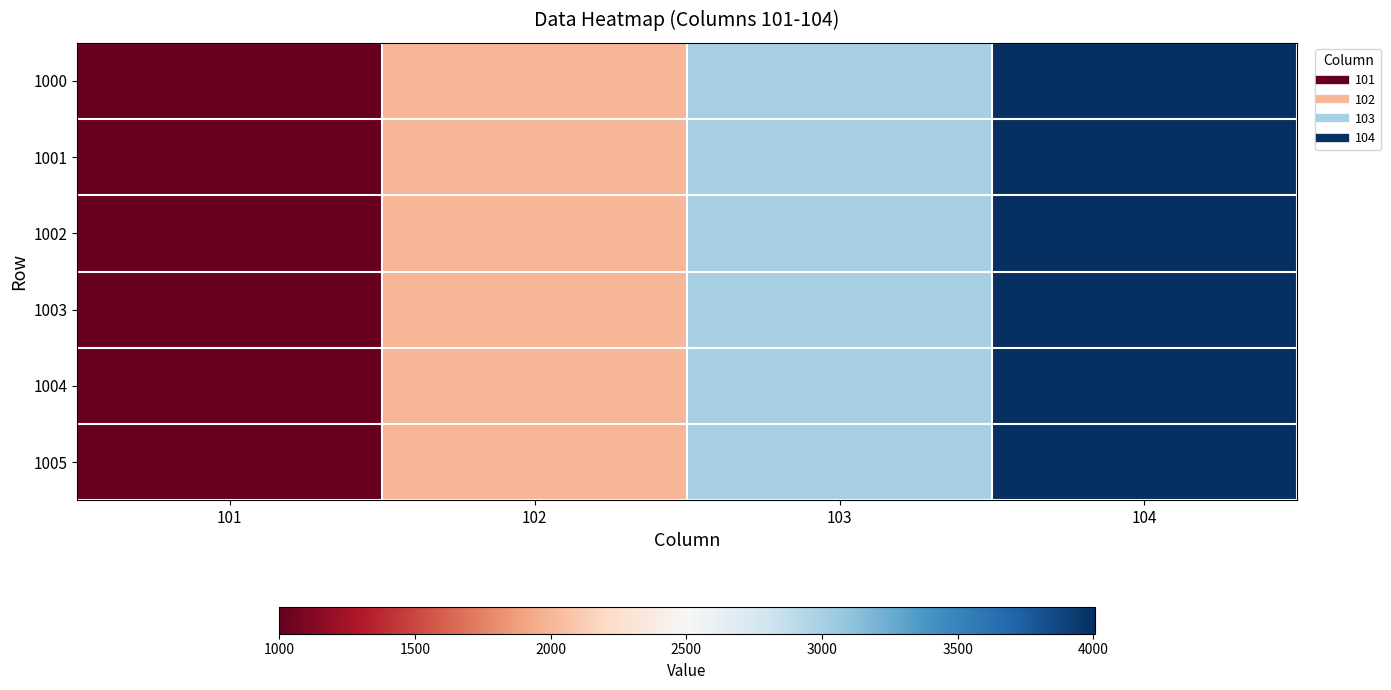

What is the maximum value shown in the chart?

4005